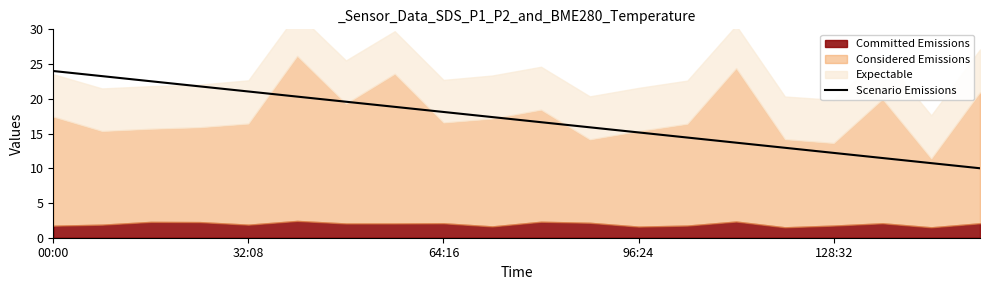

What is the maximum value for Scenario Emissions?

24.0